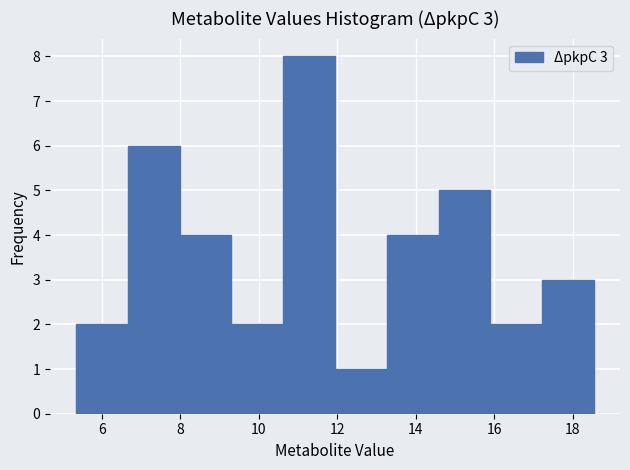

Which range on the x-axis has the tallest bar?

10.6 to 12.0